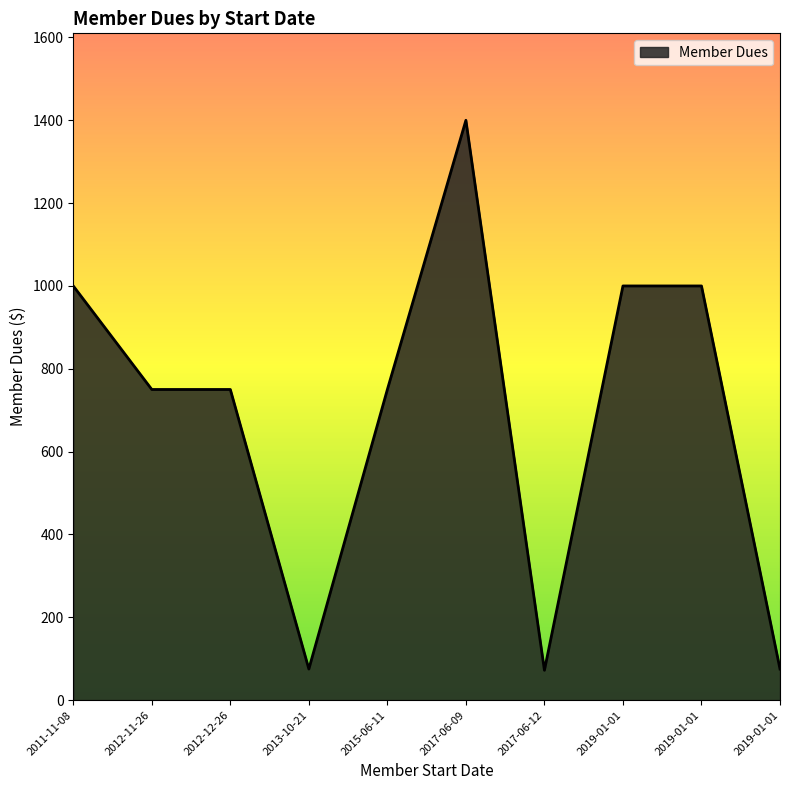

True or false: the data shows 750 at 2012-11-26.

True